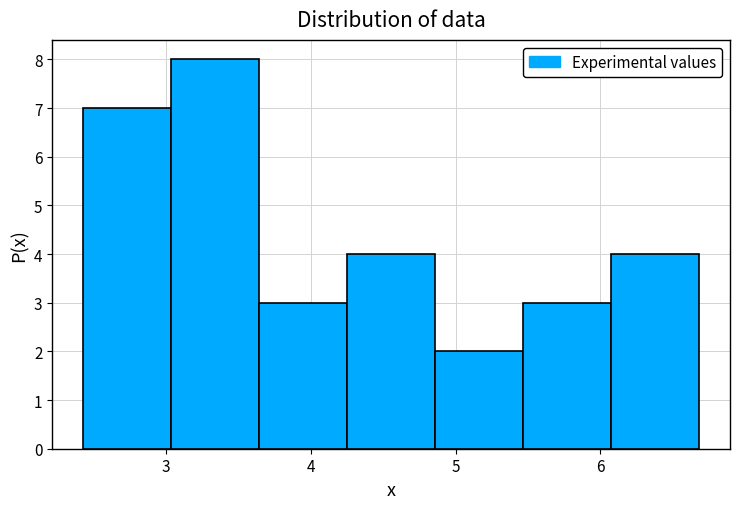

Which range on the x-axis has the tallest bar?

3.0 to 3.6